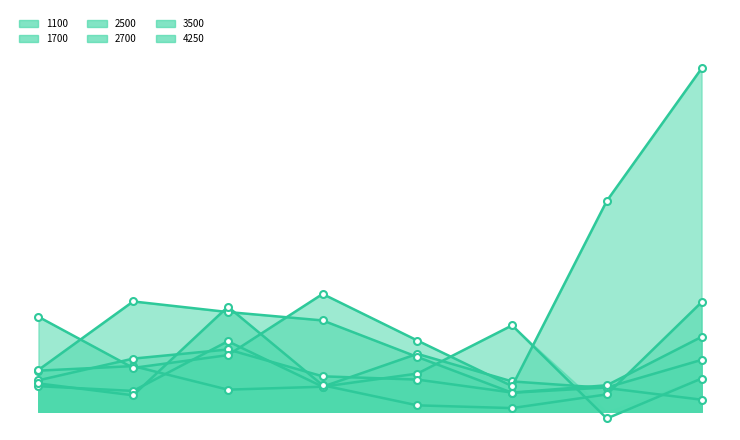

Reading left to right, what are all the values shown in this chart?

1100: 225	250	121	137	317	166	130	66
1700: 229	604	546	500	300	104	133	284
2500: 140	114	386	137	209	473	-37	182
2700: 172	291	341	194	176	105	145	410
3500: 155	90	575	145	35	20	95	600
4250: 520	240	310	645	390	140	1155	1880